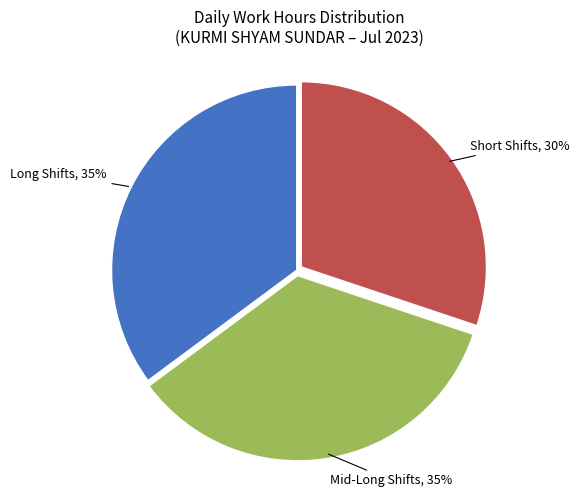

Combined, do Long Shifts, 35% and Mid-Long Shifts, 35% account for over 50%?

Yes